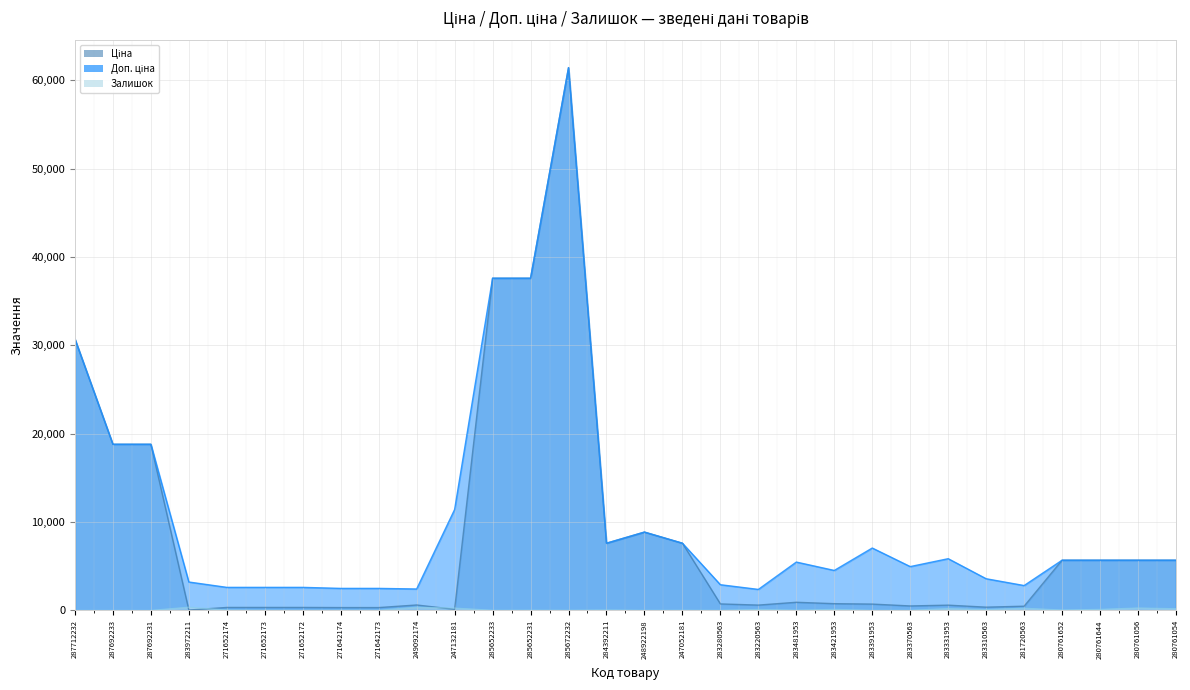

At which label does Доп. ціна first exceed 5673?

287712232